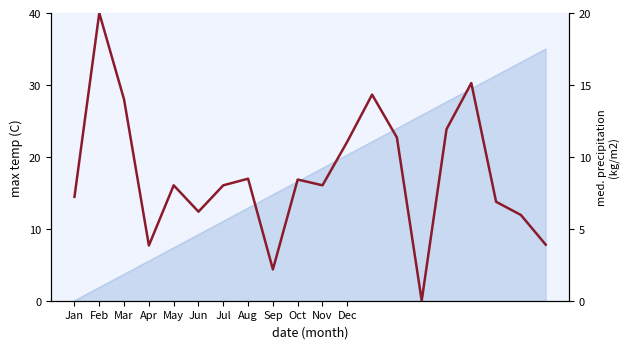

How many lines are shown in the chart?

1